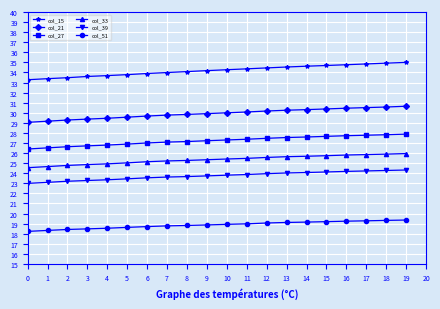

What is the total value across all series at 16?

162.2